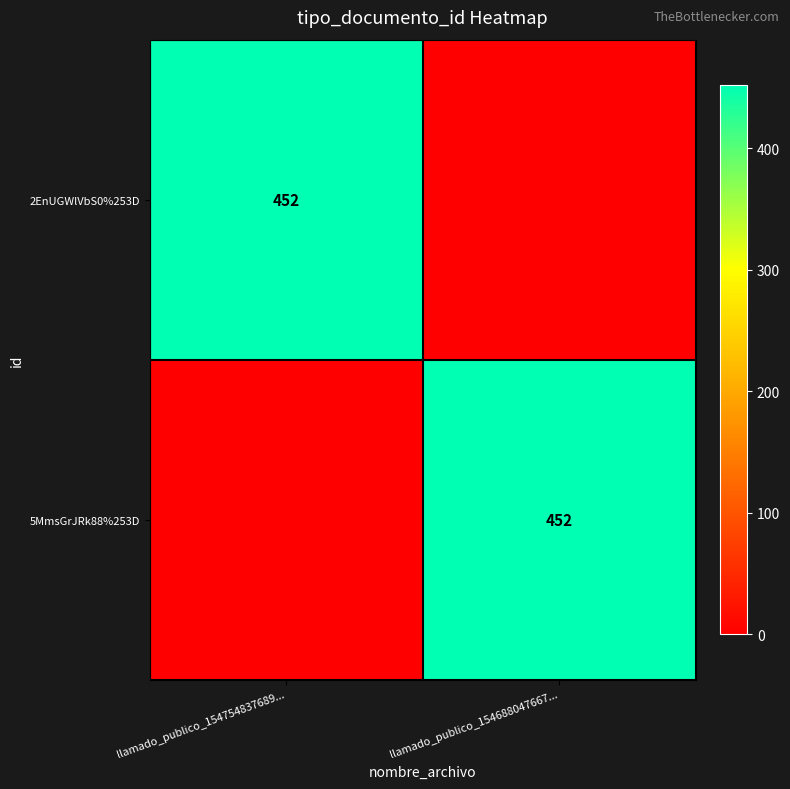

True or false: 2EnUGWlVbS0%253D has a value of 452 at llamado_publico_154754837689....

True